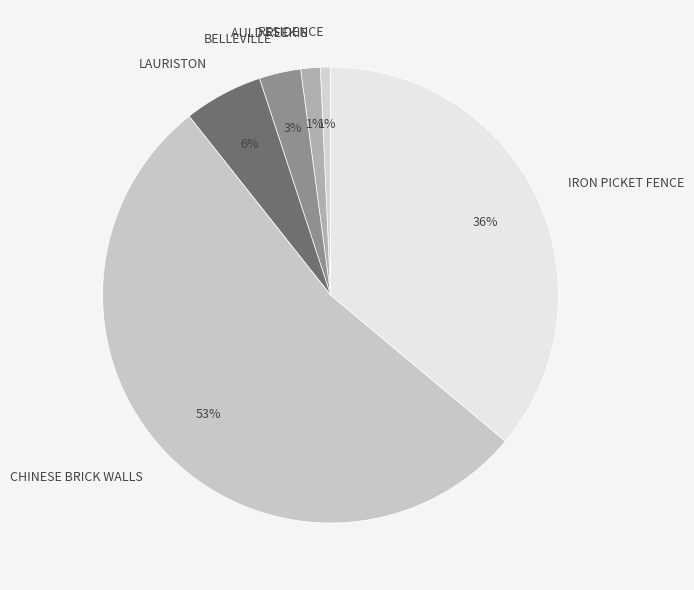

To the nearest percent, what is the combined percentage of BELLEVILLE and RESIDENCE?

4%